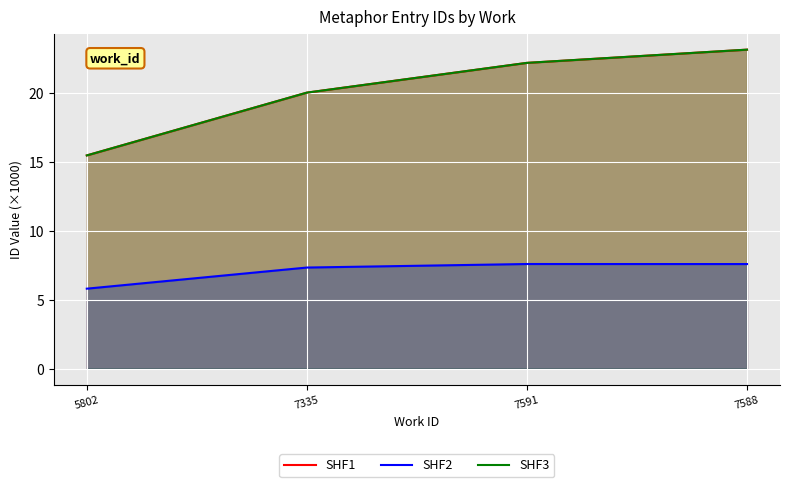

How many distinct data groups are displayed?

3